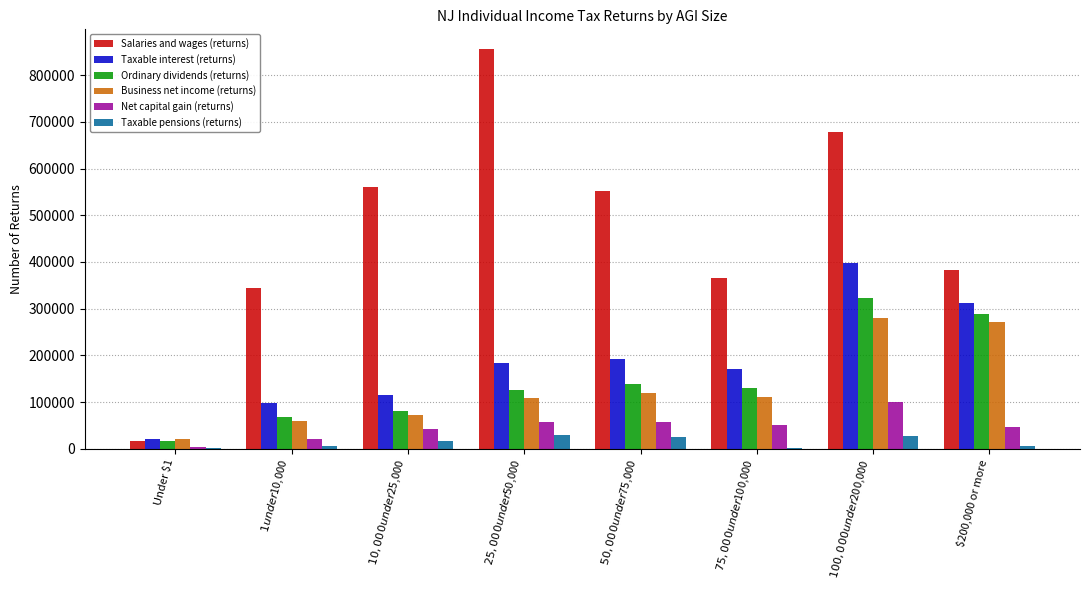

What is the average value of the Net capital gain (returns) series?

47104